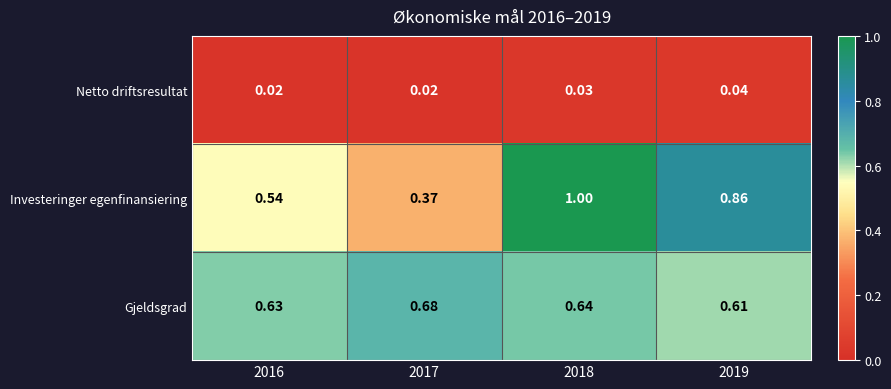

At 2018, list the series in order from smallest to largest.

Netto driftsresultat, Gjeldsgrad, Investeringer egenfinansiering